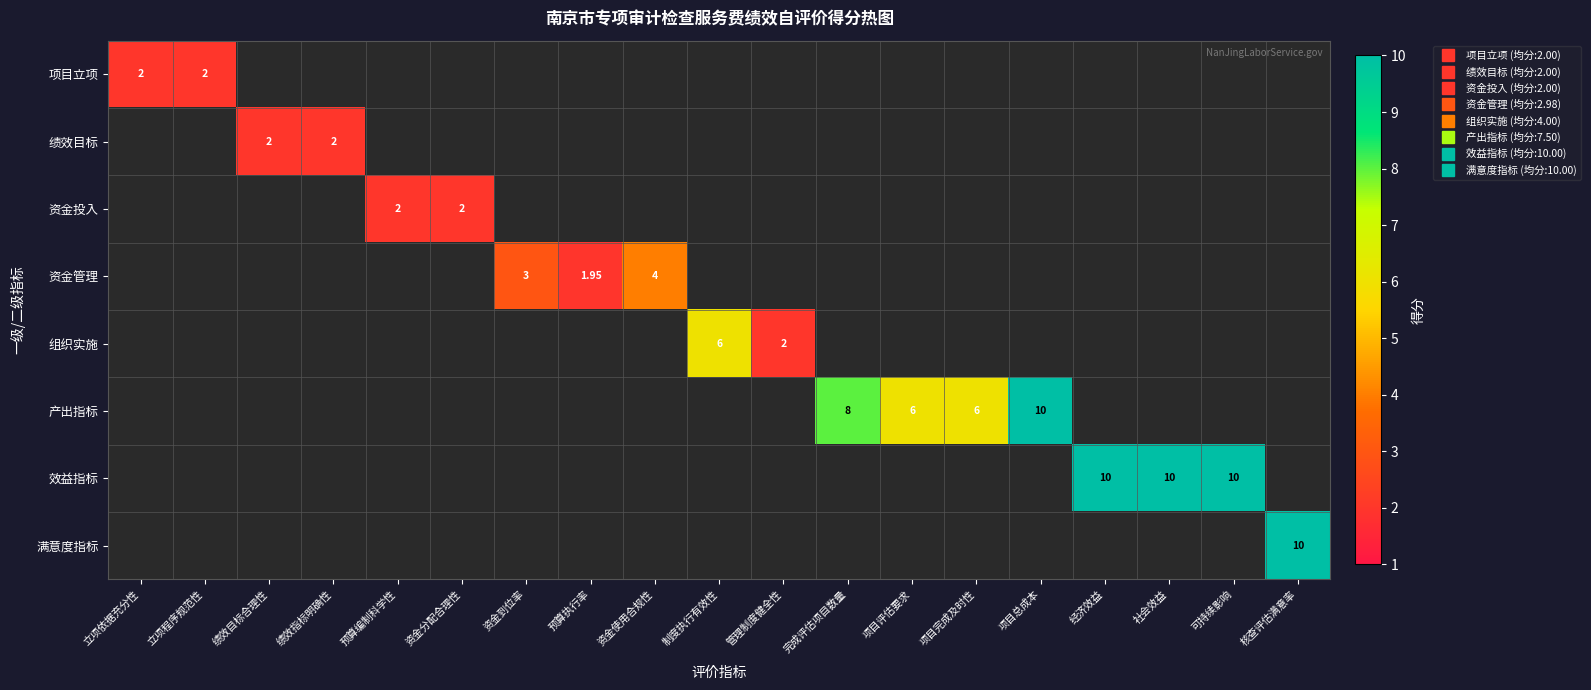

Between 绩效目标合理性 and 管理制度健全性, which is larger?

管理制度健全性